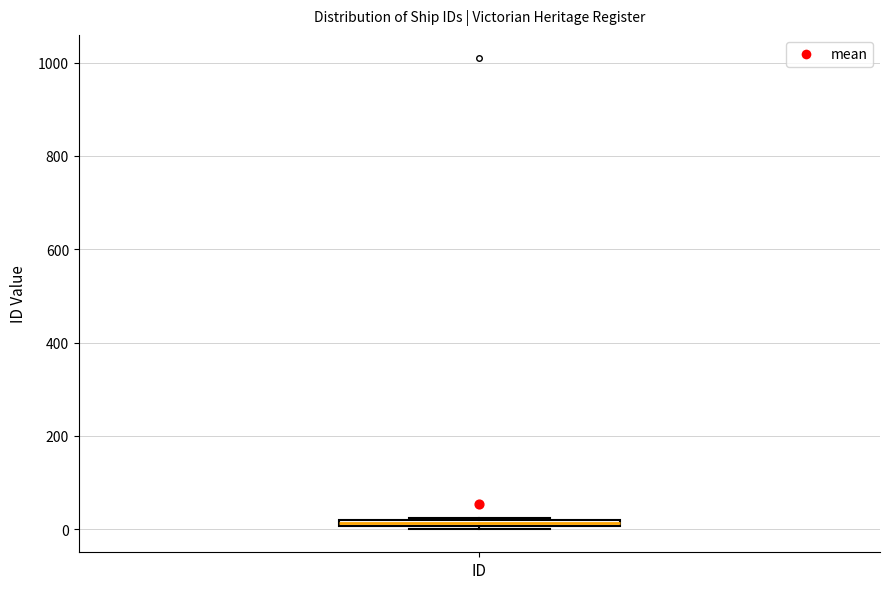

Where is the lower edge of the box for ID on the y-axis? The values are not printed on the chart, so give them approximately, as read against the axis.

0